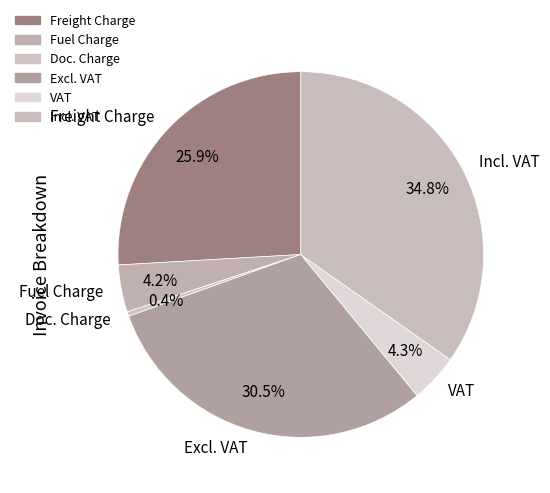

To the nearest percent, what is the average slice percentage?

17%